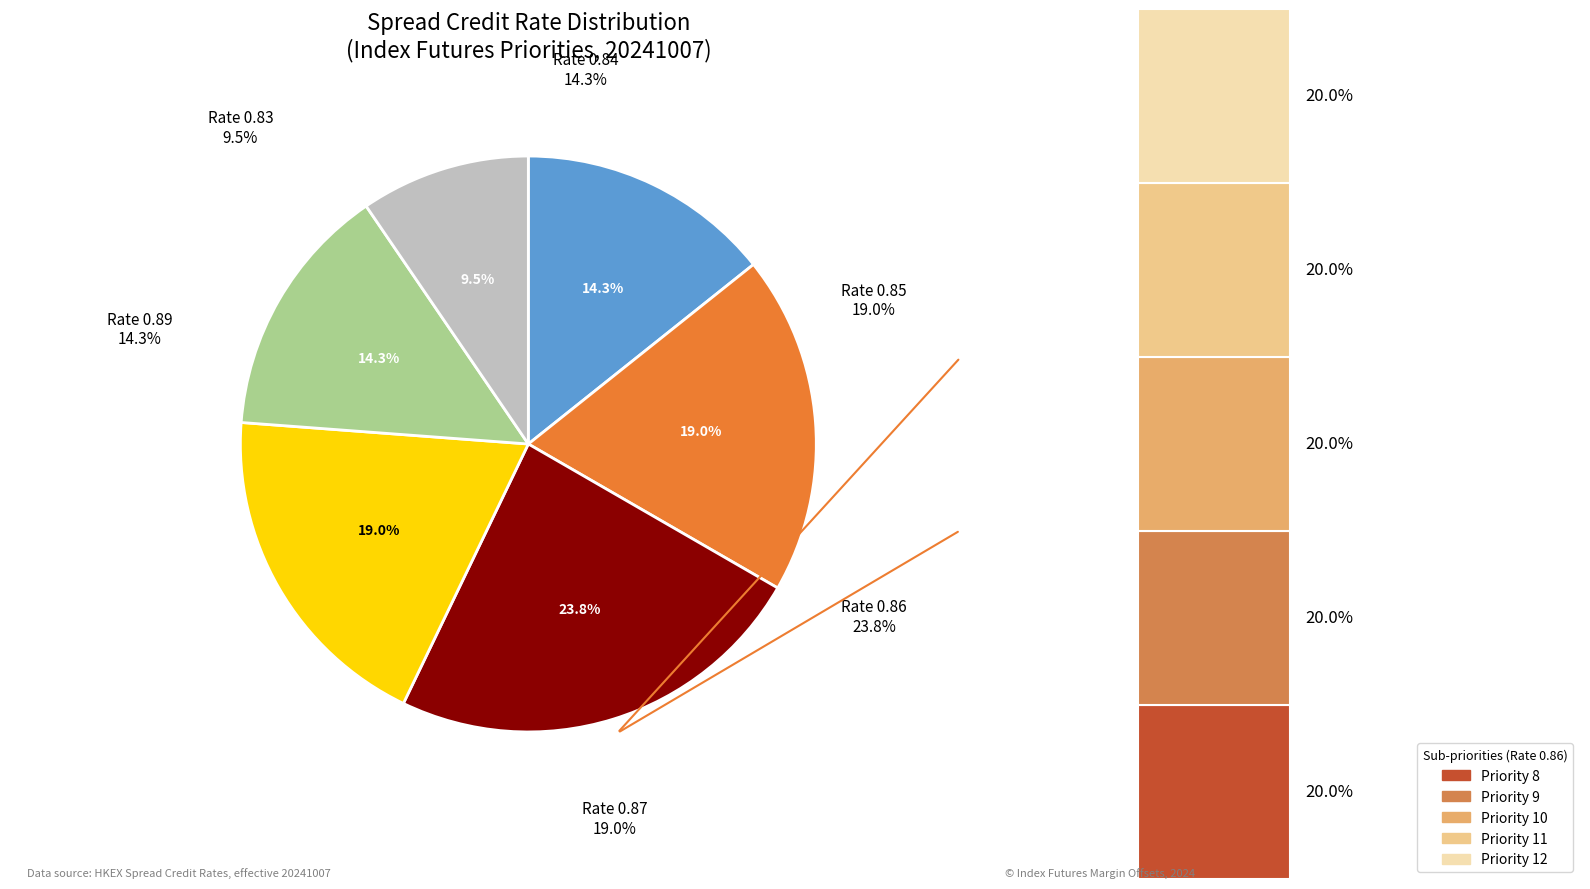

Combined, do Priority 3 (0.89) and Priority 5 (0.87) account for over 50%?

No